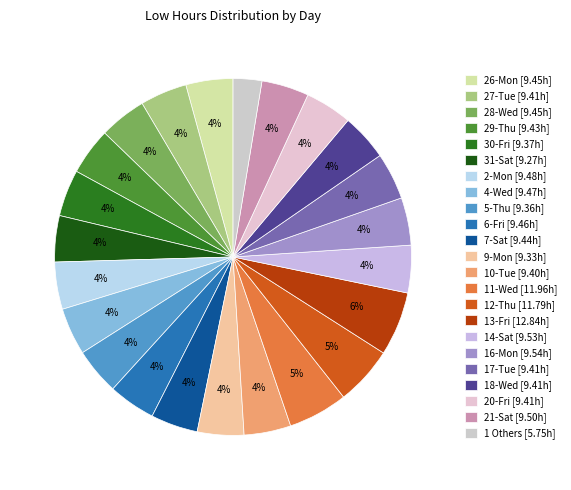

Count the number of slices in the pie.

23